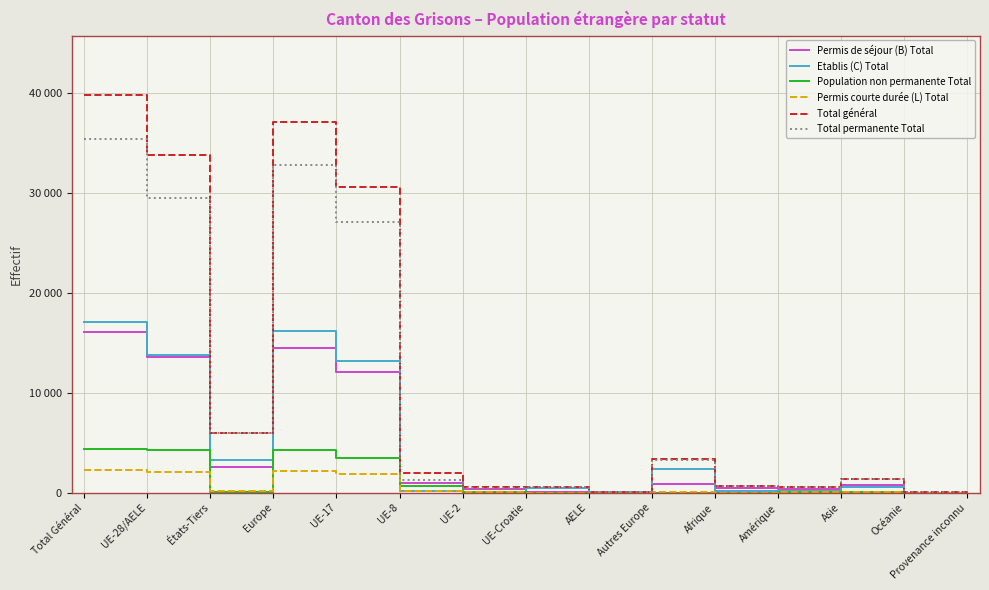

Reading right to left, what are all the values shown in this chart?

Permis de séjour (B) Total: 20	15	776	369	468	877	30	57	388	966	12109	14427	2525	13550	16075
Etablis (C) Total: 4	11	526	133	207	2386	51	493	32	119	13114	16195	3267	13809	17076
Population non permanente Total: 0	4	36	32	5	14	5	0	100	707	3450	4276	91	4262	4353
Permis courte durée (L) Total: 0	2	59	21	5	43	2	1	58	198	1838	2140	130	2097	2227
Total général: 24	32	1397	555	685	3320	88	551	578	1990	30511	37038	6013	33718	39731
Total permanente Total: 24	28	1361	523	680	3306	83	551	478	1283	27061	32762	5922	29456	35378